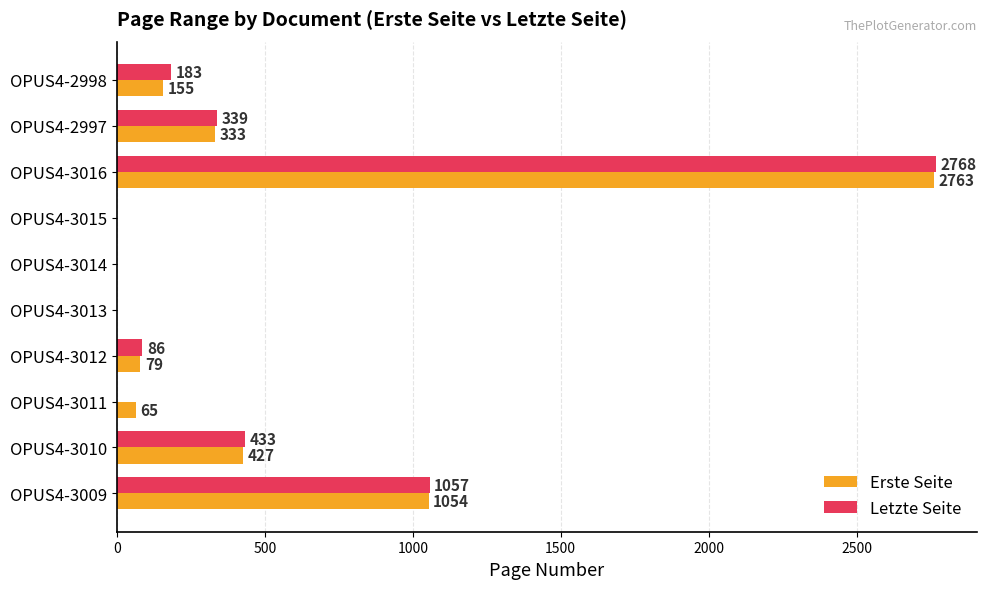

True or false: Erste Seite has a value of 224 at OPUS4-3010.

False